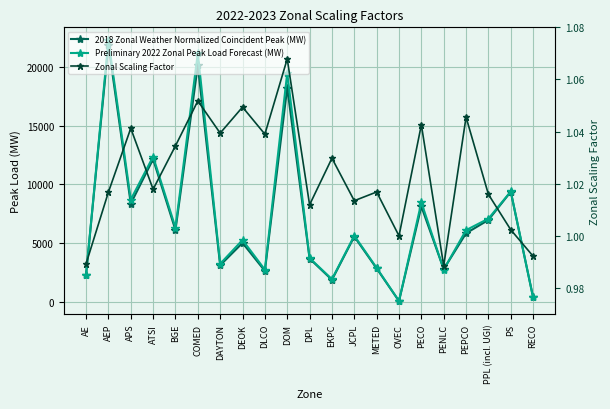

Which label corresponds to the largest value in the chart?

AEP